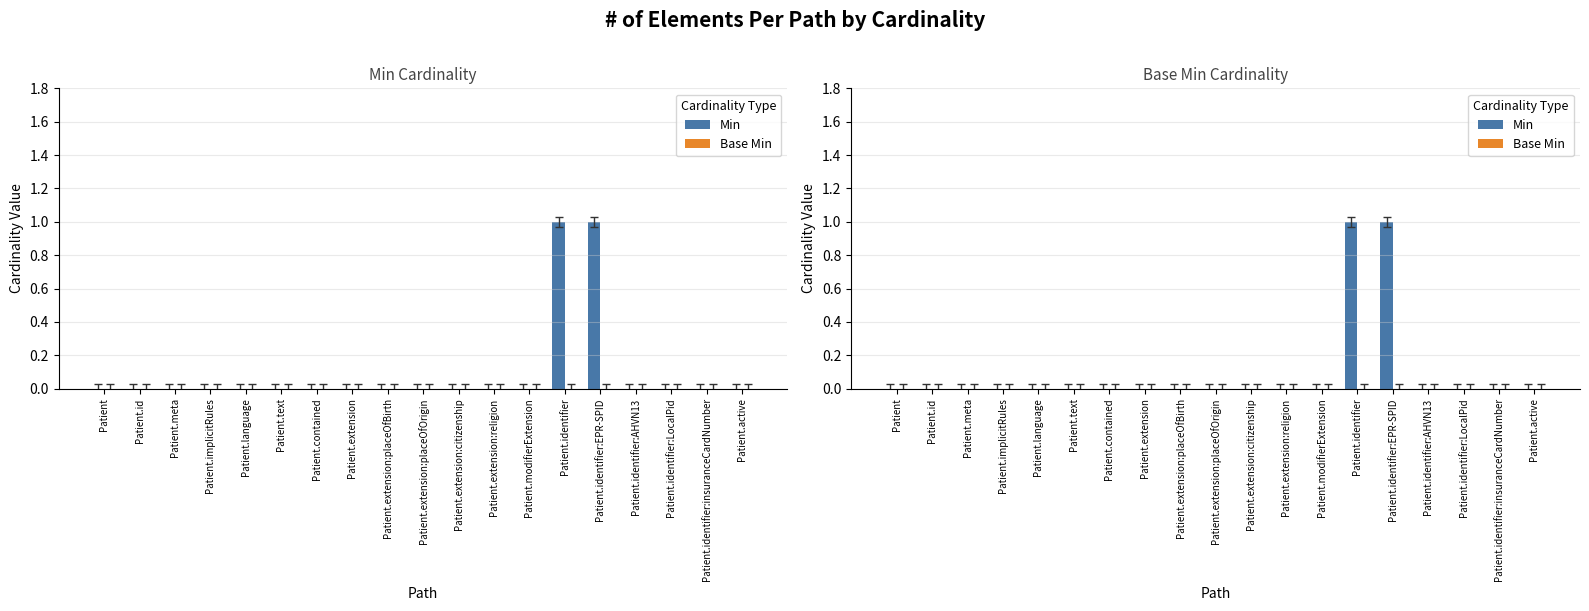

What is the label of the 12th bar from the left?

Patient.extension:religion